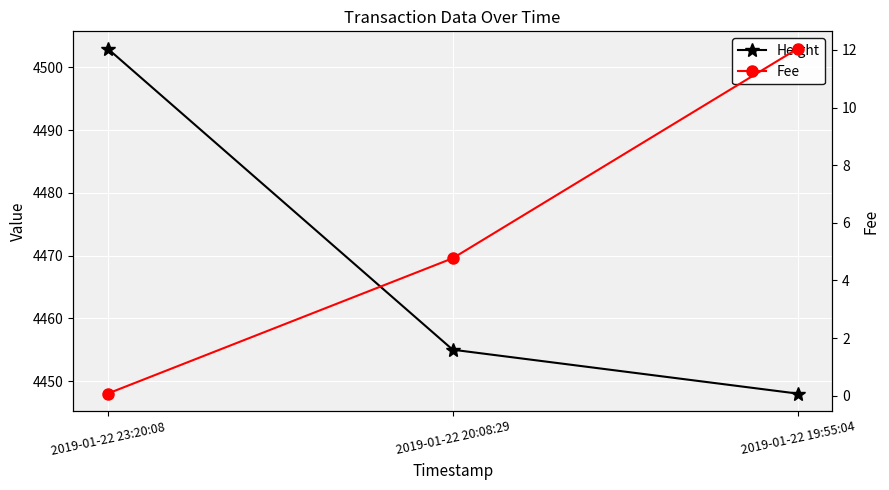

Rank the series by their average value, from lowest to highest.

Fee, Height